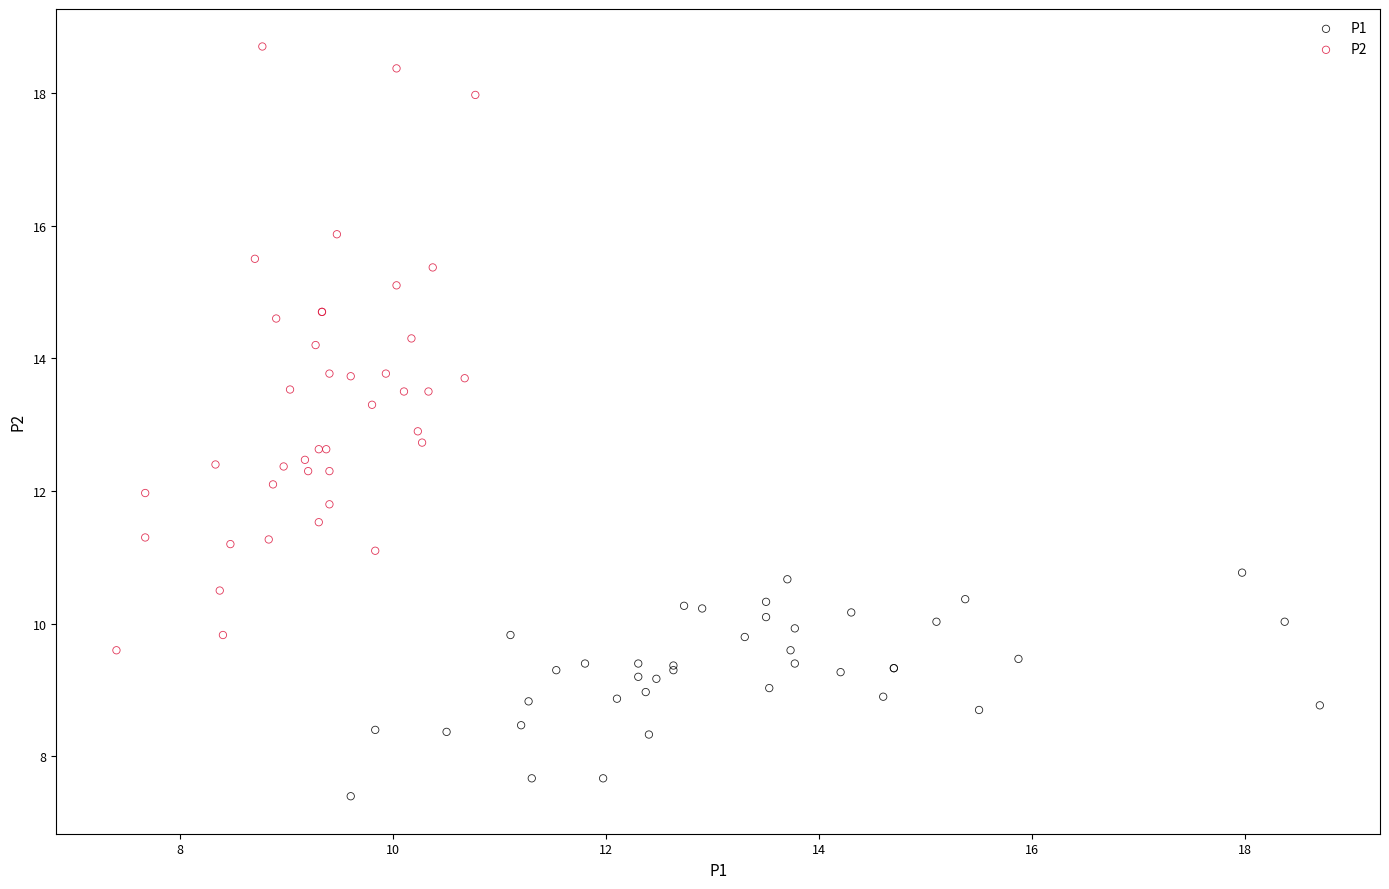

Which series reaches the maximum Y coordinate?

P2